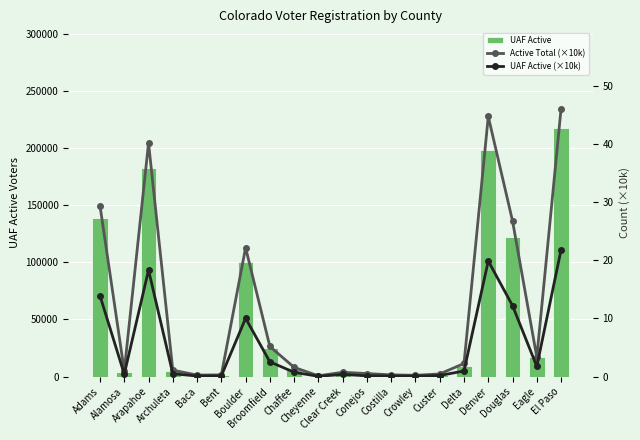

Are the bars horizontal?

No